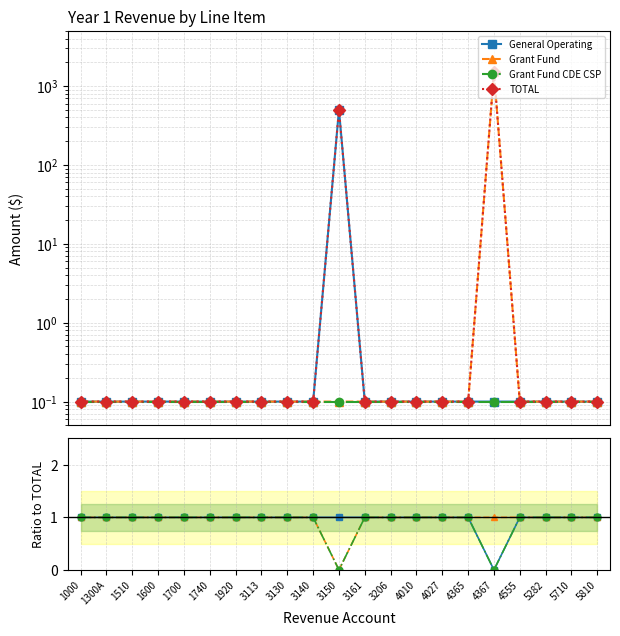

True or false: TOTAL has more than 0 interior local peaks.

True